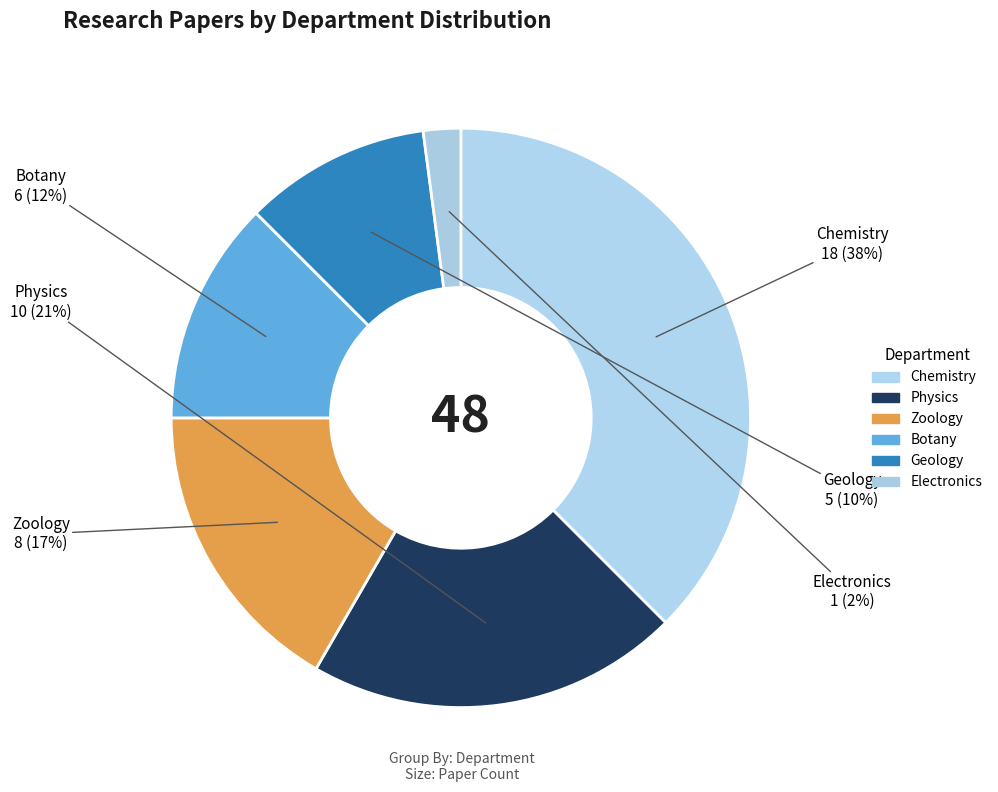

Which category has the smallest portion of the pie?

Electronics